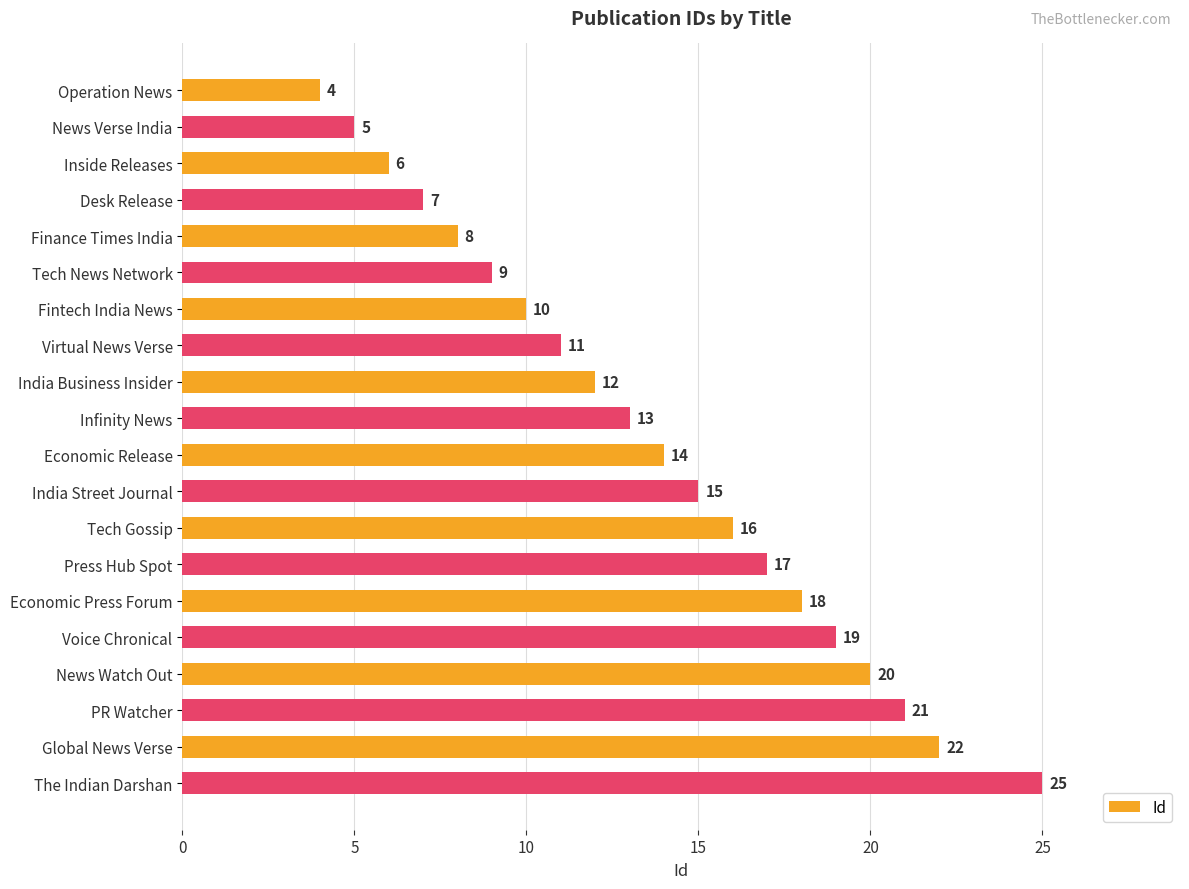

Rank the categories by value from highest to lowest.

The Indian Darshan, Global News Verse, PR Watcher, News Watch Out, Voice Chronical, Economic Press Forum, Press Hub Spot, Tech Gossip, India Street Journal, Economic Release, Infinity News, India Business Insider, Virtual News Verse, Fintech India News, Tech News Network, Finance Times India, Desk Release, Inside Releases, News Verse India, Operation News